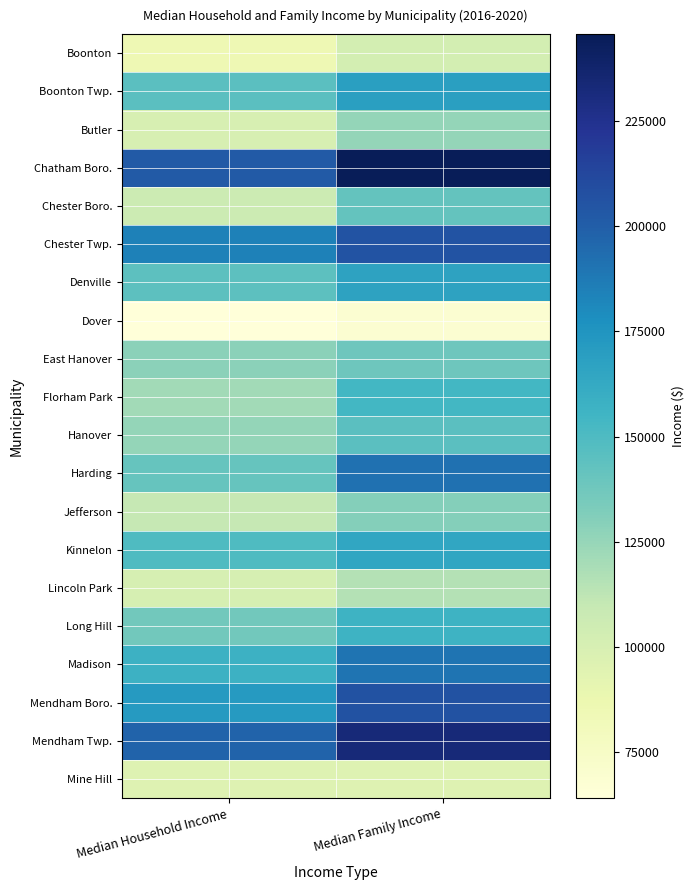

What is the spread (max minus min) of values at Median Household Income?

137884